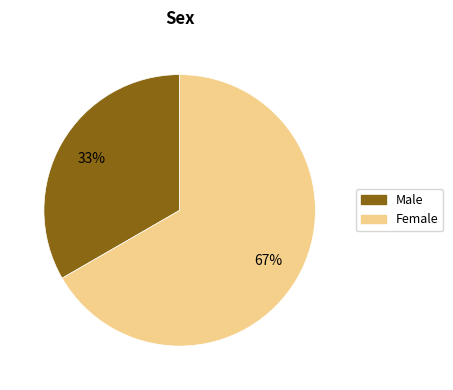

To the nearest percent, what is the average slice percentage?

50%